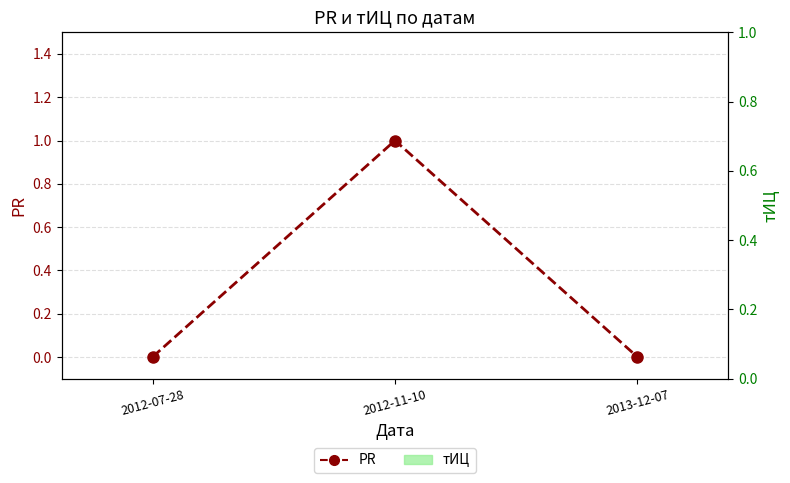

Which series has the widest spread of values?

PR